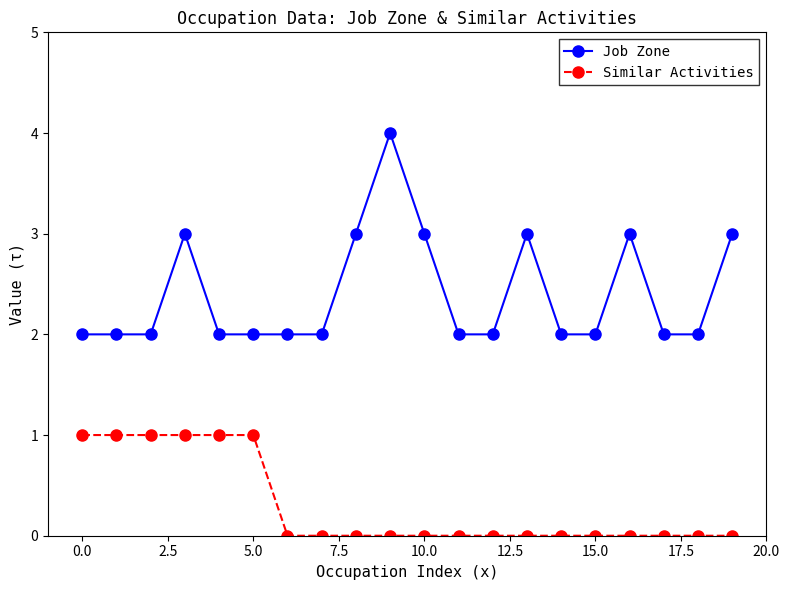

True or false: Job Zone and Similar Activities cross at least once.

False